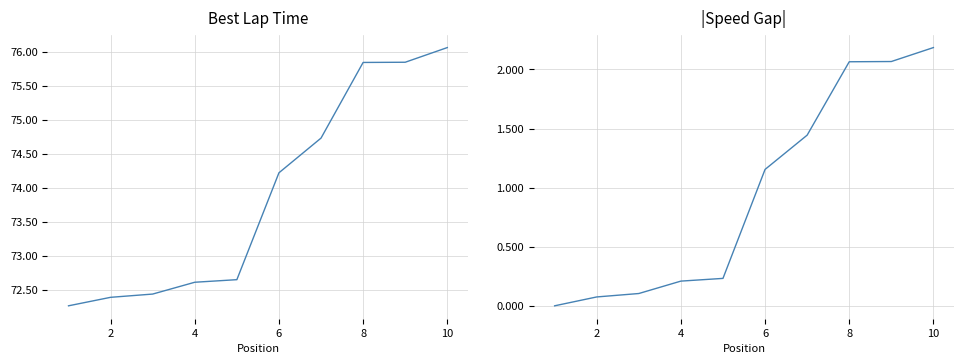

List the series in order of their peak value, highest first.

Best Lap time, Best Speed Gap